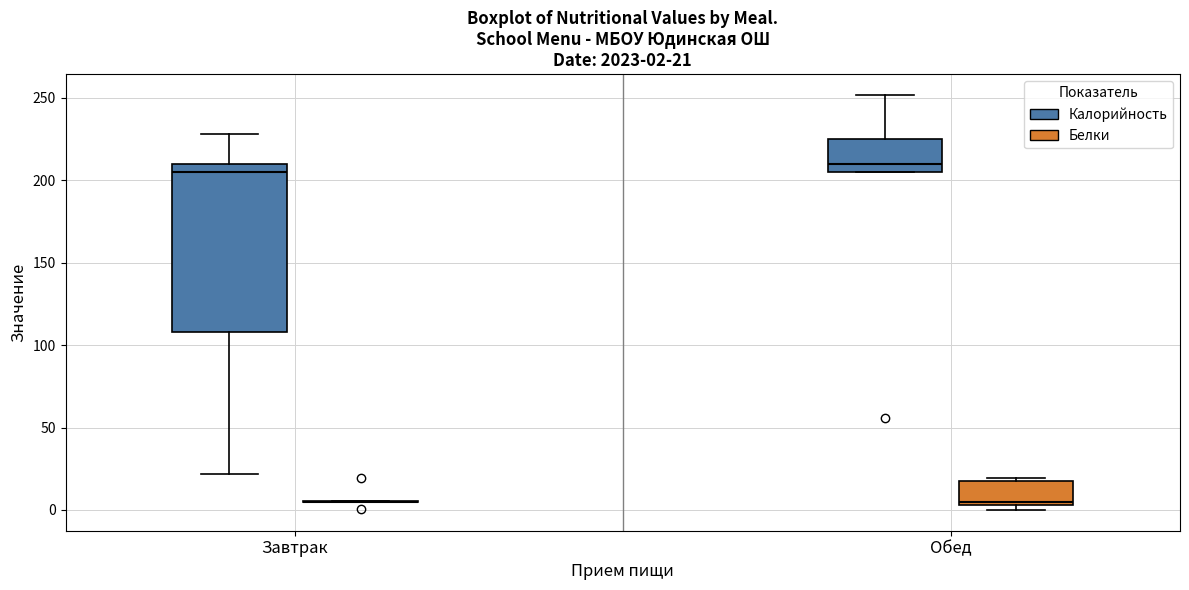

Which box is the tallest, from its lower edge to its upper edge?

Завтрак (Калорийность)